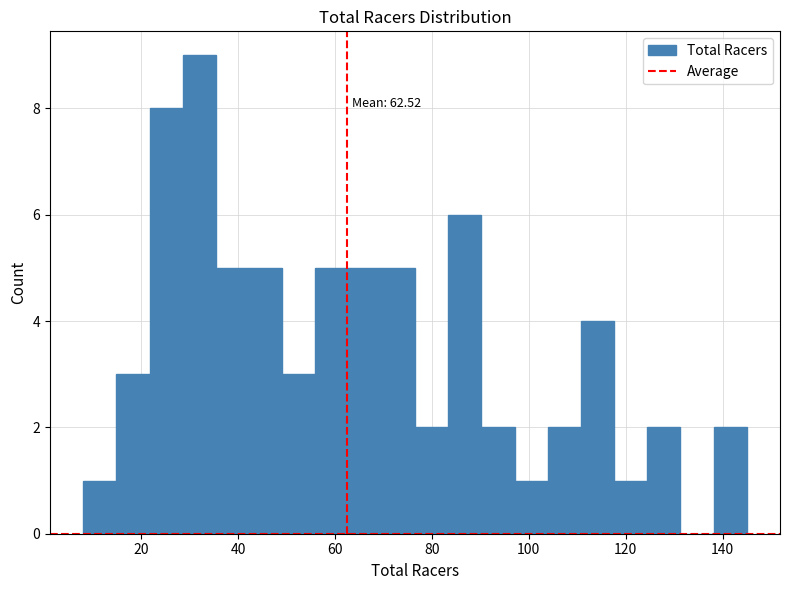

Read against the x-axis, roughly where is the centre of the tallest bar?

32